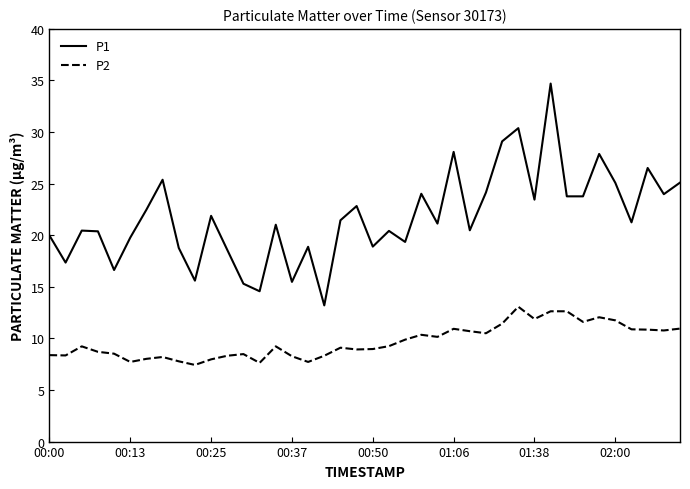

True or false: P1 and P2 intersect in this chart.

False